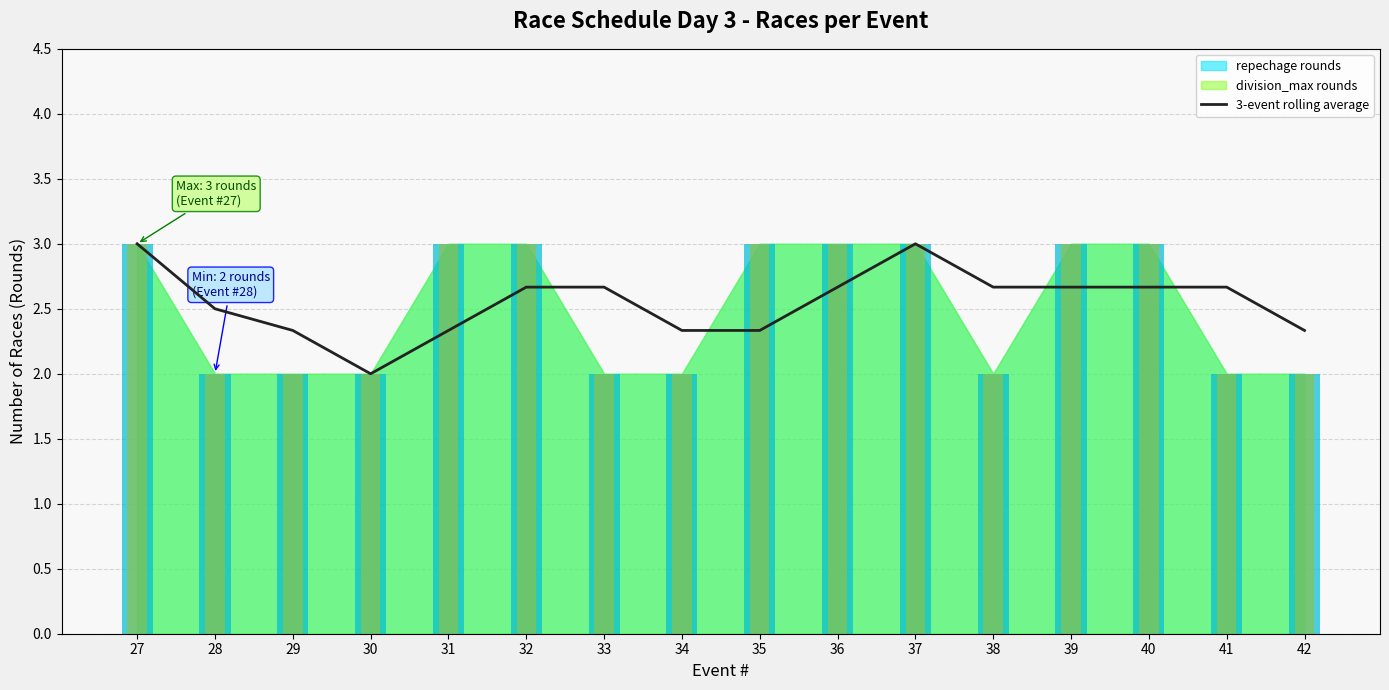

The chart shows a value of 2.7 at 33. True or false?

True